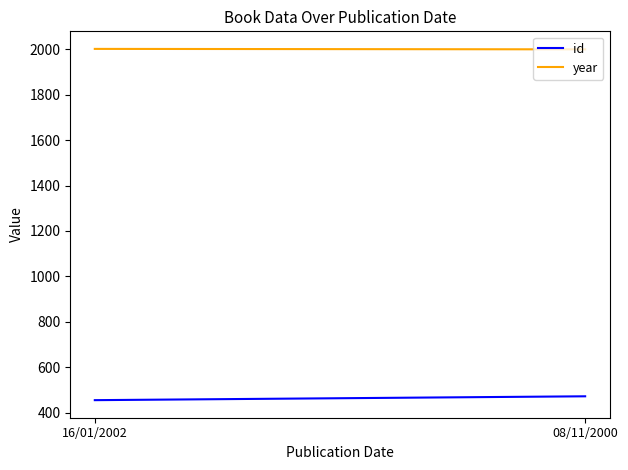

Which series has the largest total across all categories?

year